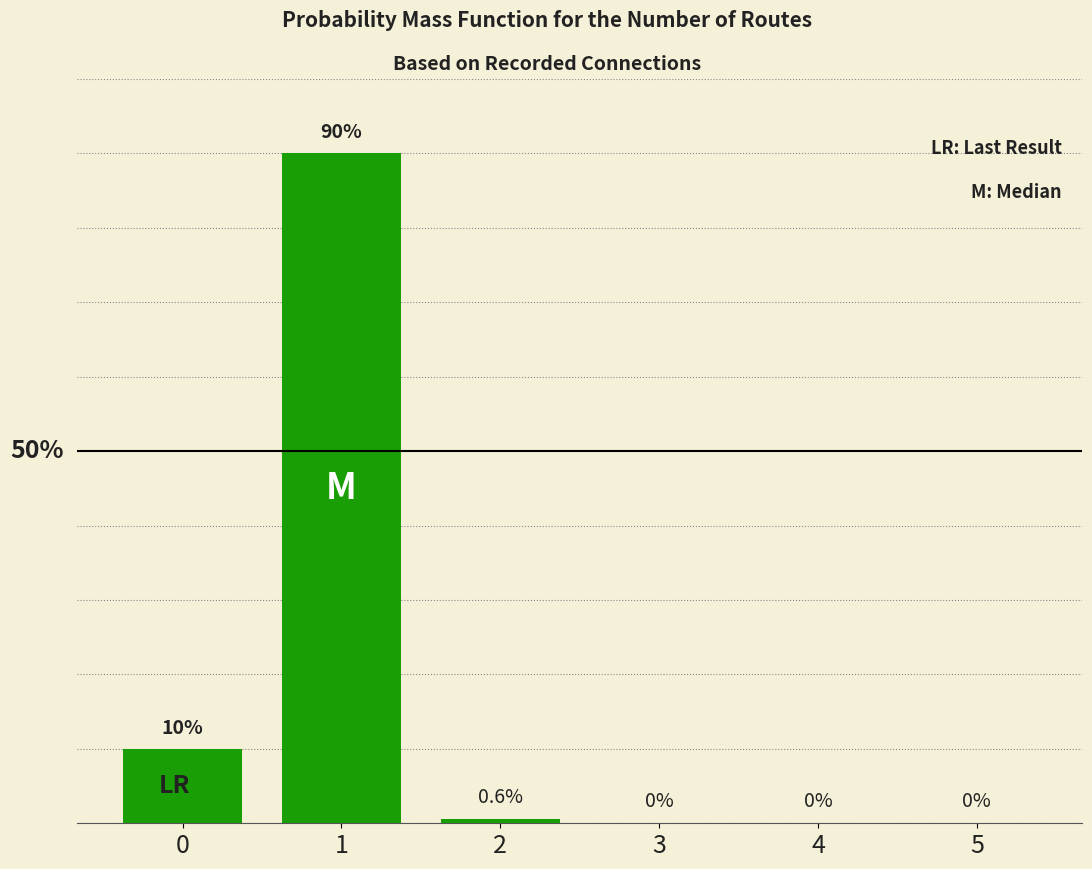

List the labels in order of value, largest first.

1, 0, 2, 3, 4, 5